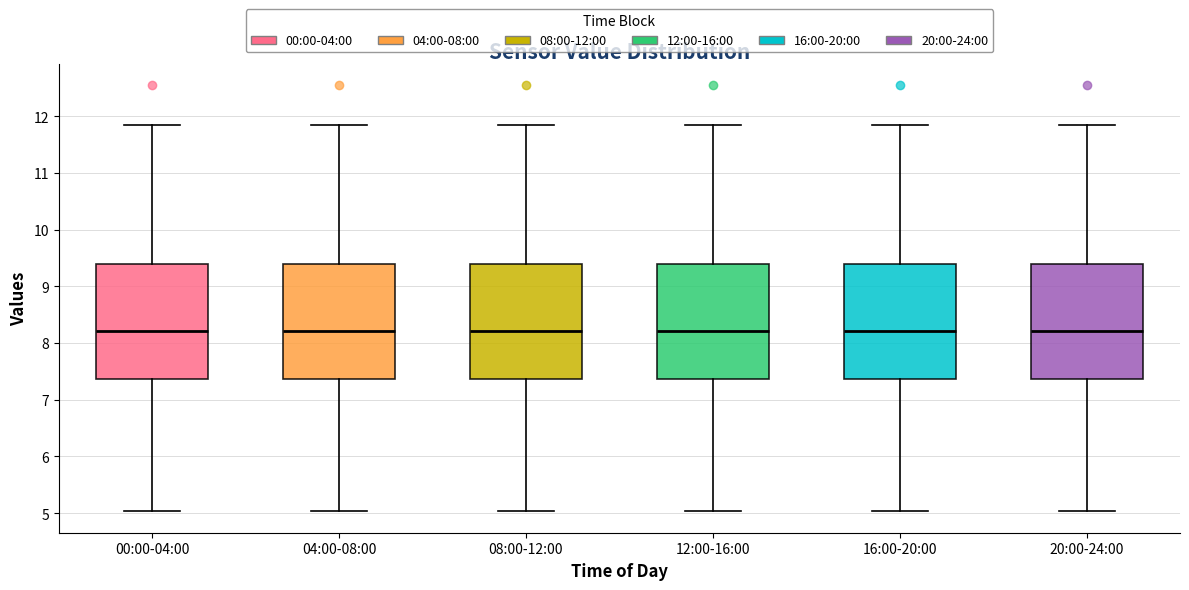

Where is the lower edge of the box for 20:00-24:00 on the y-axis? The values are not printed on the chart, so give them approximately, as read against the axis.

7.4